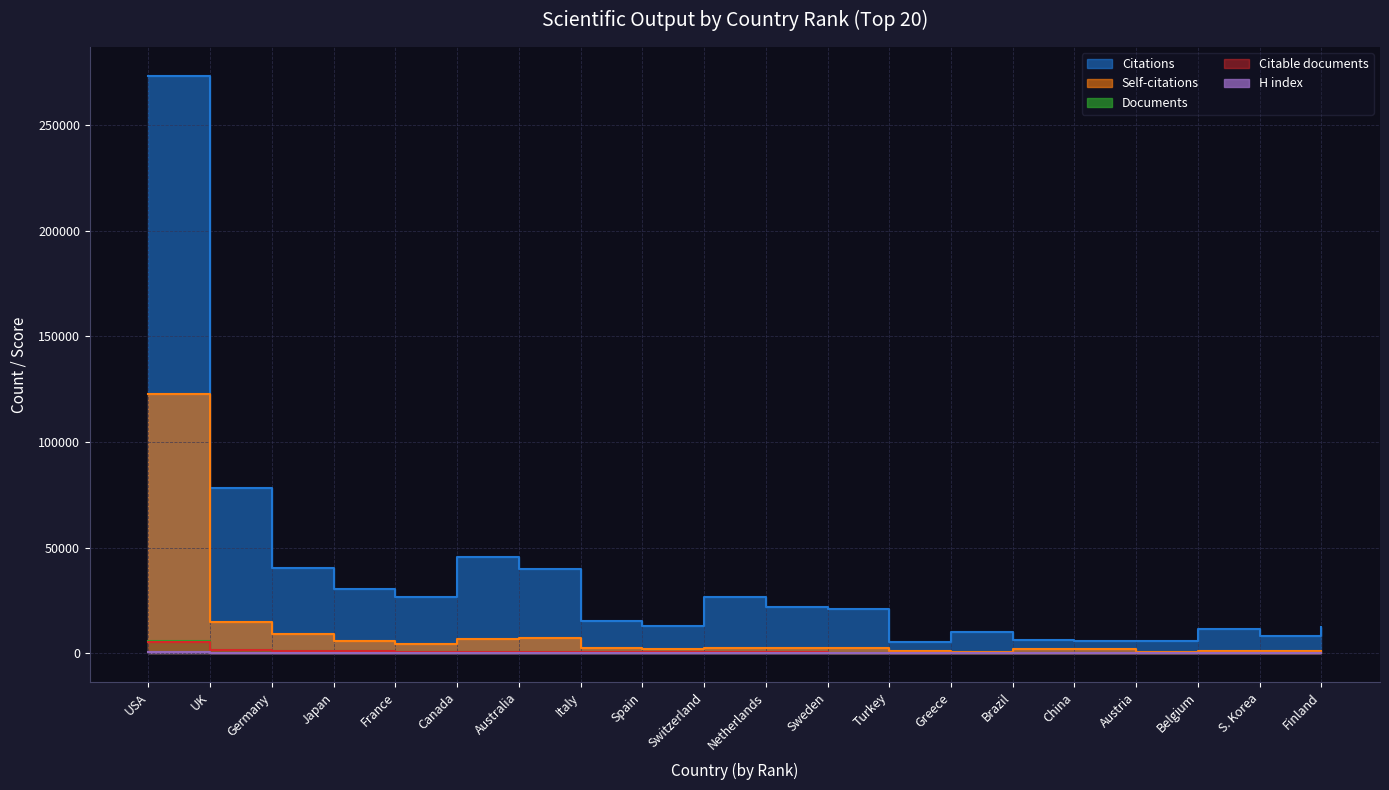

Read the H index value at Belgium.

189